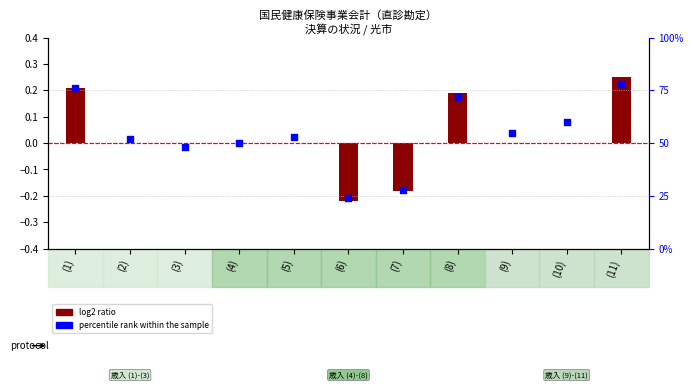

Which series has the largest total across all categories?

percentile rank within the sample